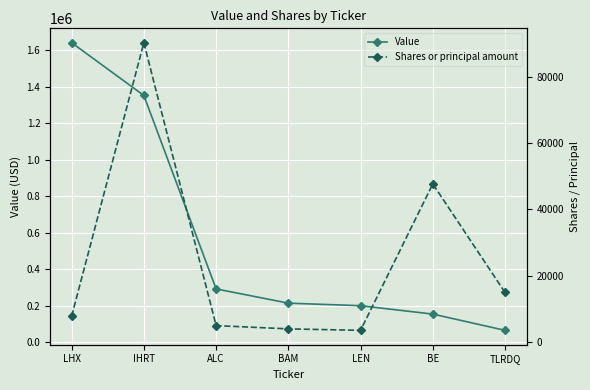

The Shares or principal amount series shows 25413 at TLRDQ. True or false?

False